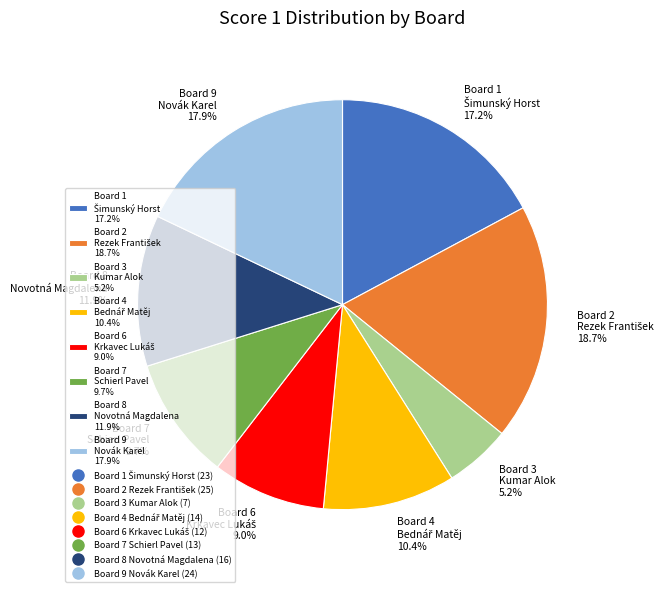

How many slices are in this pie chart?

8